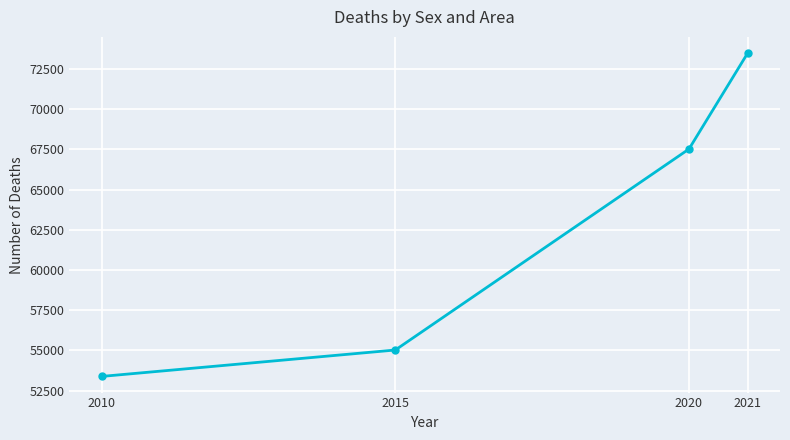

Rank the categories by value from lowest to highest.

2010, 2015, 2020, 2021